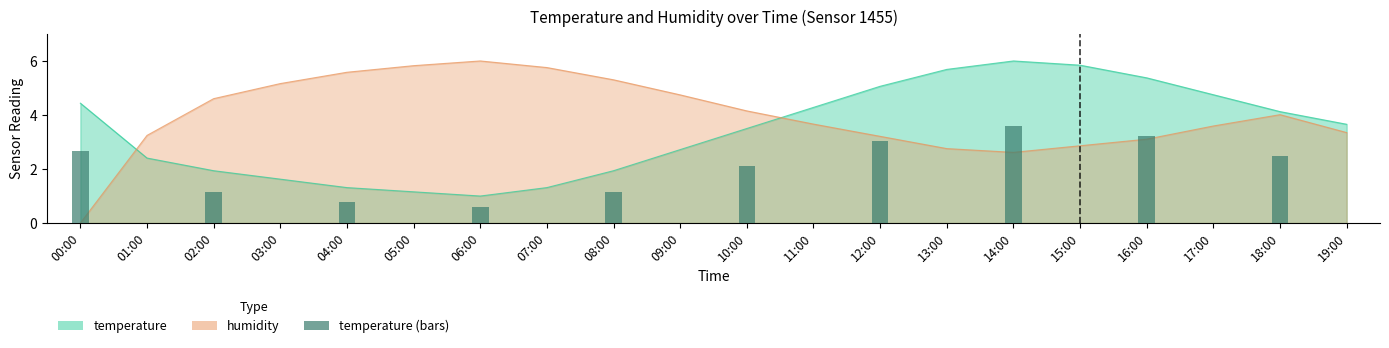

Reading left to right, extract all data points from this chart.

temperature: 00:00=4.4	01:00=2.4	02:00=1.9	03:00=1.6	04:00=1.3	05:00=1.2	06:00=1.0	07:00=1.3	08:00=1.9	09:00=2.7	10:00=3.5	11:00=4.3	12:00=5.1	13:00=5.7	14:00=6.0	15:00=5.8	16:00=5.4	17:00=4.8	18:00=4.1	19:00=3.7
humidity: 00:00=0.0	01:00=3.2	02:00=4.6	03:00=5.2	04:00=5.6	05:00=5.8	06:00=6.0	07:00=5.8	08:00=5.3	09:00=4.7	10:00=4.2	11:00=3.7	12:00=3.2	13:00=2.8	14:00=2.6	15:00=2.9	16:00=3.1	17:00=3.6	18:00=4.0	19:00=3.3